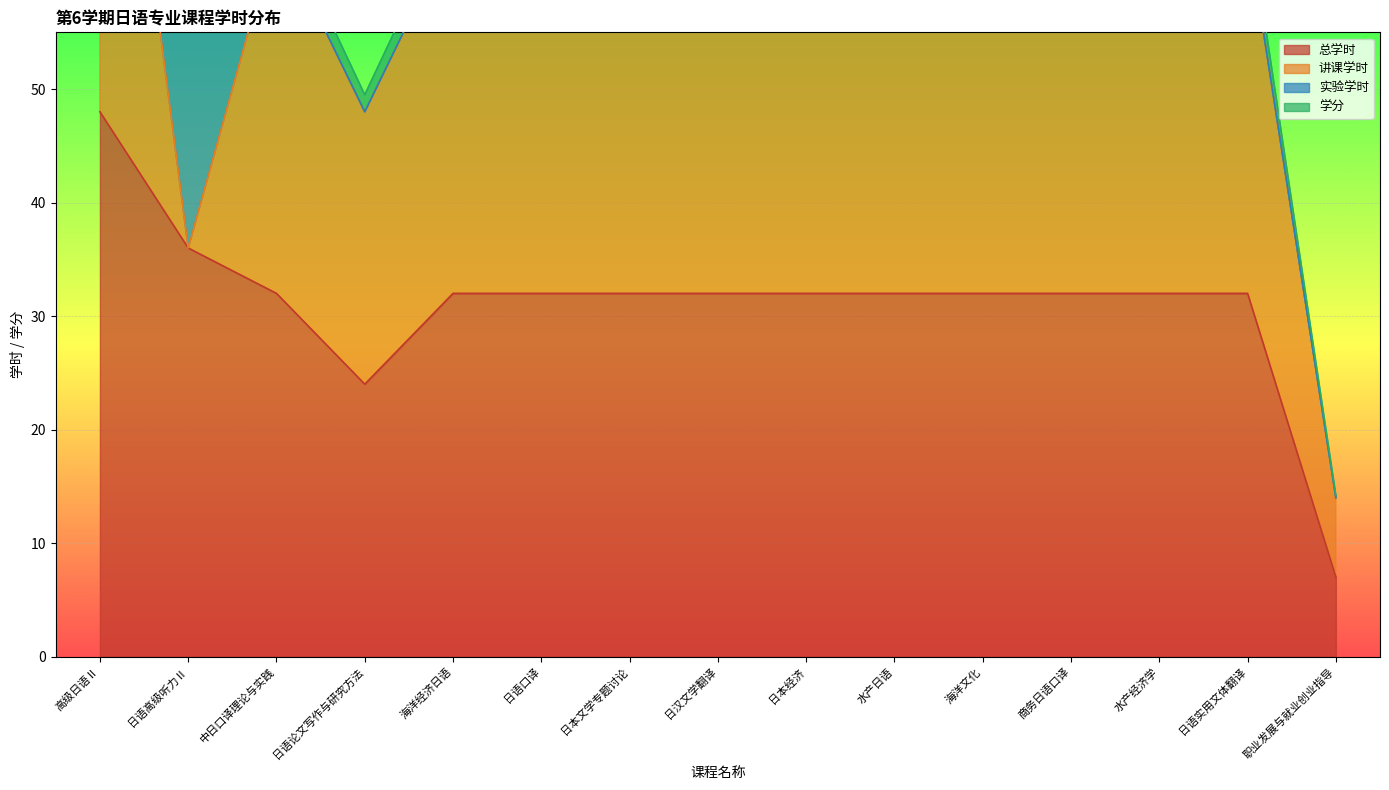

Reading left to right, transcribe all the data shown in this chart.

总学时: 48.0	36.0	32.0	24.0	32.0	32.0	32.0	32.0	32.0	32.0	32.0	32.0	32.0	32.0	7.0
讲课学时: 48.0	0.0	32.0	24.0	32.0	32.0	32.0	32.0	32.0	32.0	32.0	32.0	32.0	32.0	7.0
实验学时: 0.0	36.0	0.0	0.0	0.0	0.0	0.0	0.0	0.0	0.0	0.0	0.0	0.0	0.0	0.0
学分: 3.0	1.5	2.0	1.5	2.0	2.0	2.0	2.0	2.0	2.0	2.0	2.0	2.0	2.0	0.2